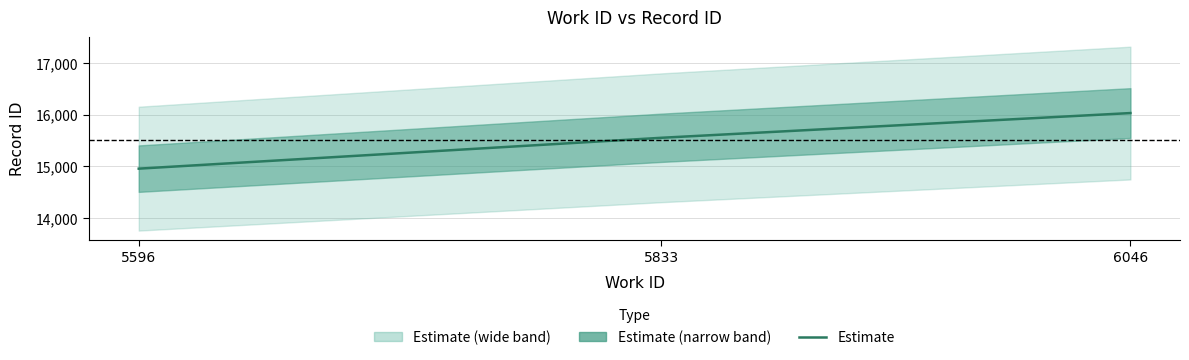

List the labels in order of value, smallest first.

5596, 5833, 6046